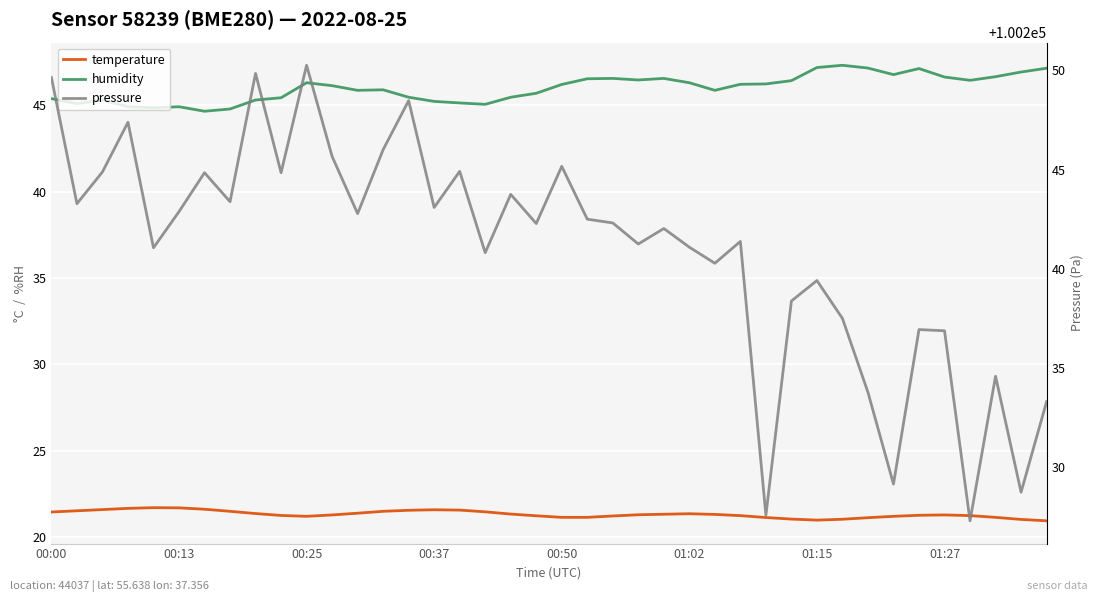

What is the difference between the second highest and minimum values in the humidity series?

2.5